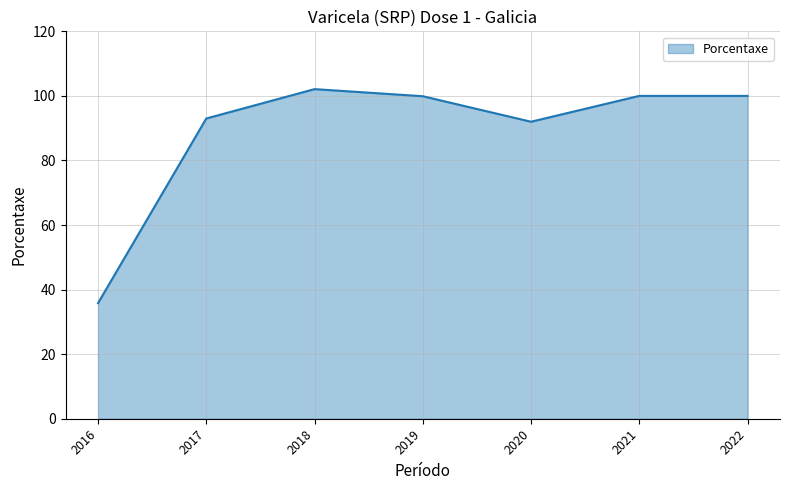

How many interior local valleys (lower than both neighbors) does the data have?

1